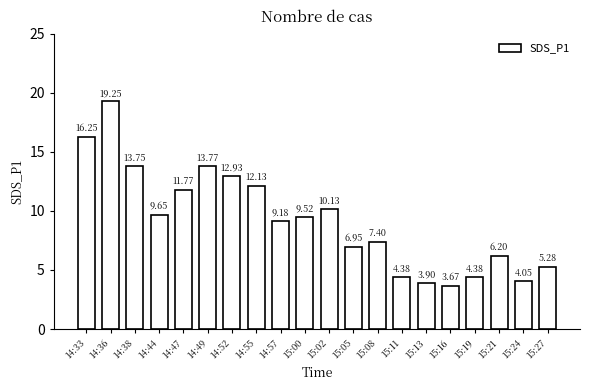

What is the sum of all values?

184.5